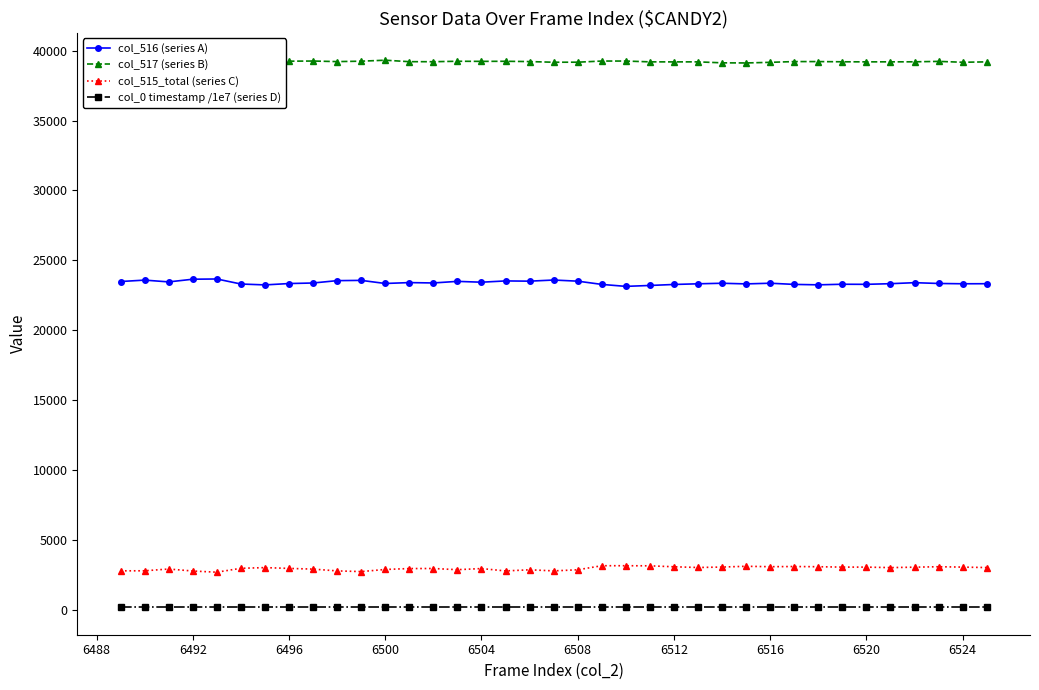

True or false: col_516 (series A) and col_515_total (series C) cross at least once.

False